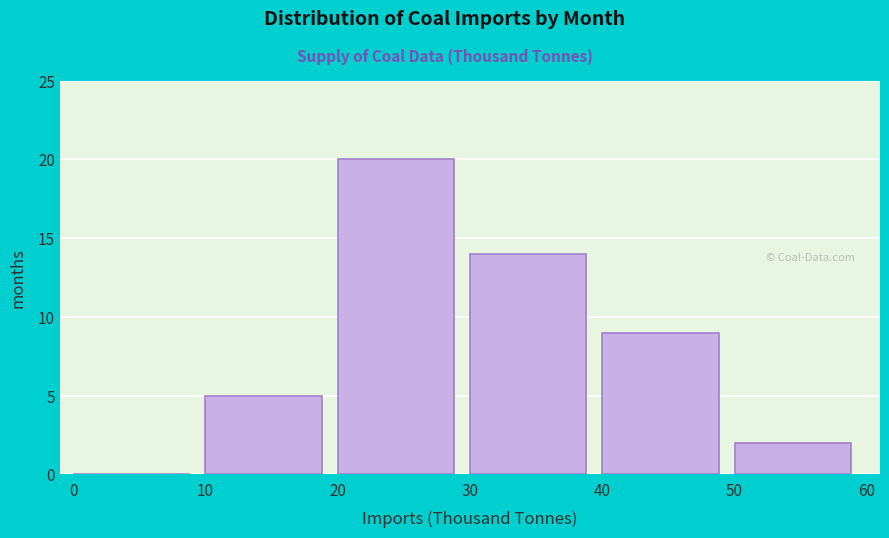

Over which range of the x-axis is the bar tallest?

20 to 30